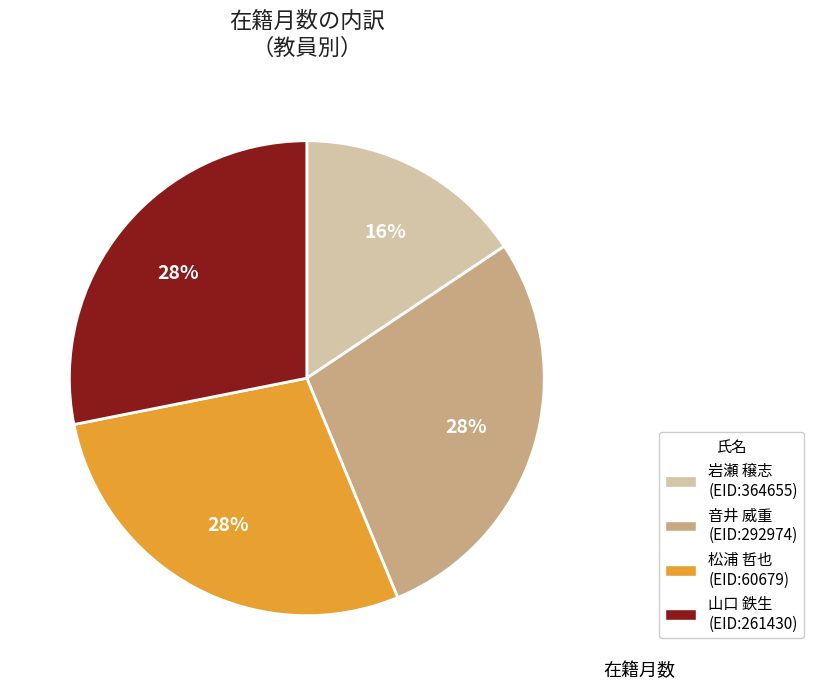

How many slices are in this pie chart?

4